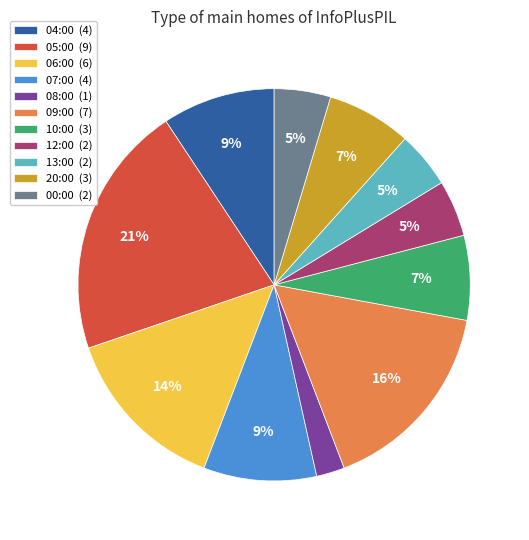

Does 08:00 account for over 50% of the chart?

No